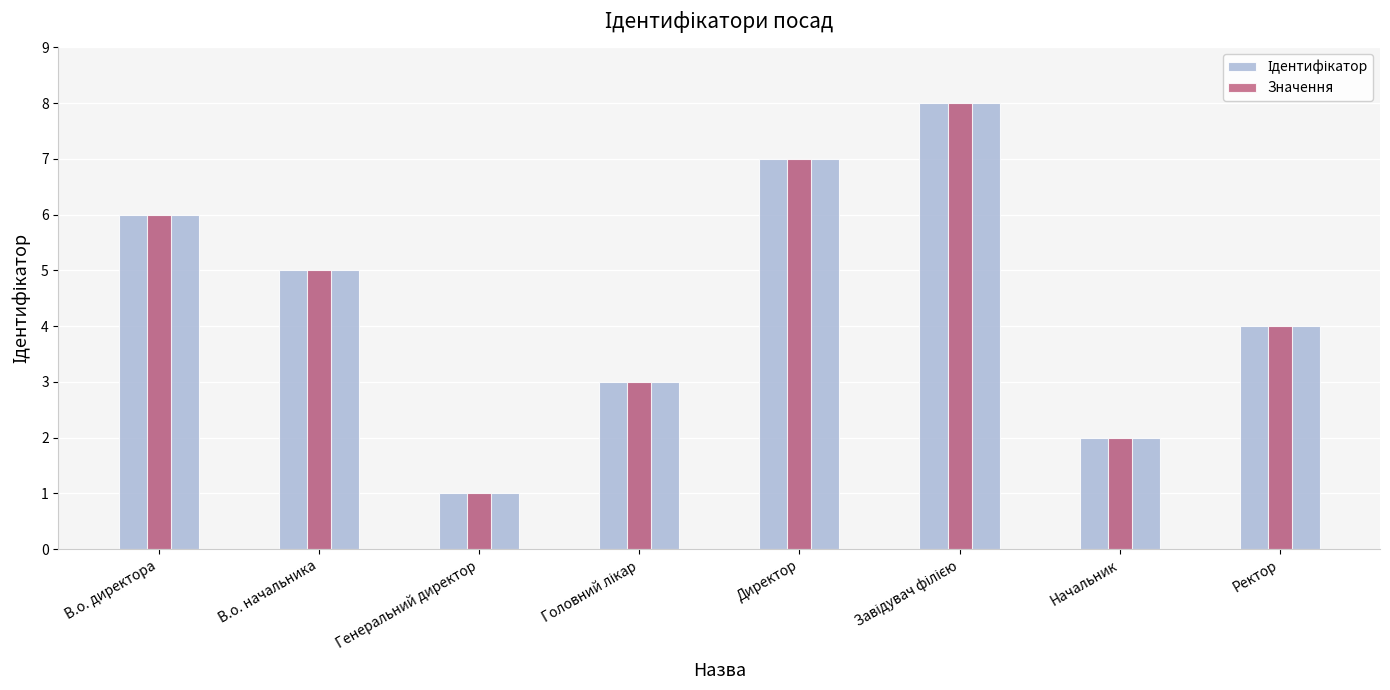

Which category has the lowest value in the Значення series?

Генеральний директор